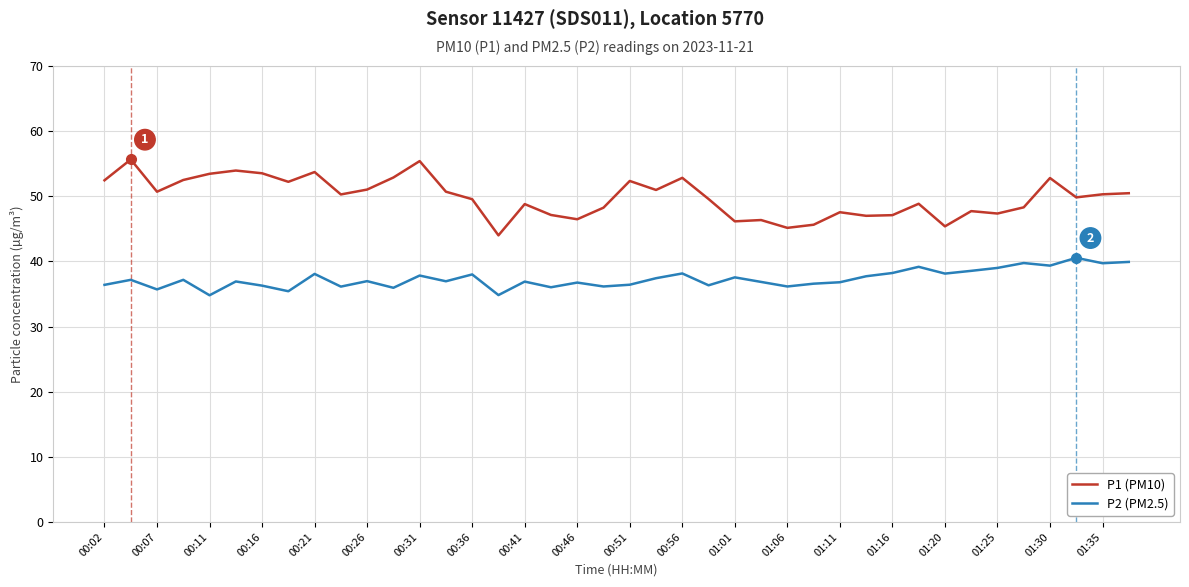

True or false: P1 (PM10) and P2 (PM2.5) cross at least once.

False